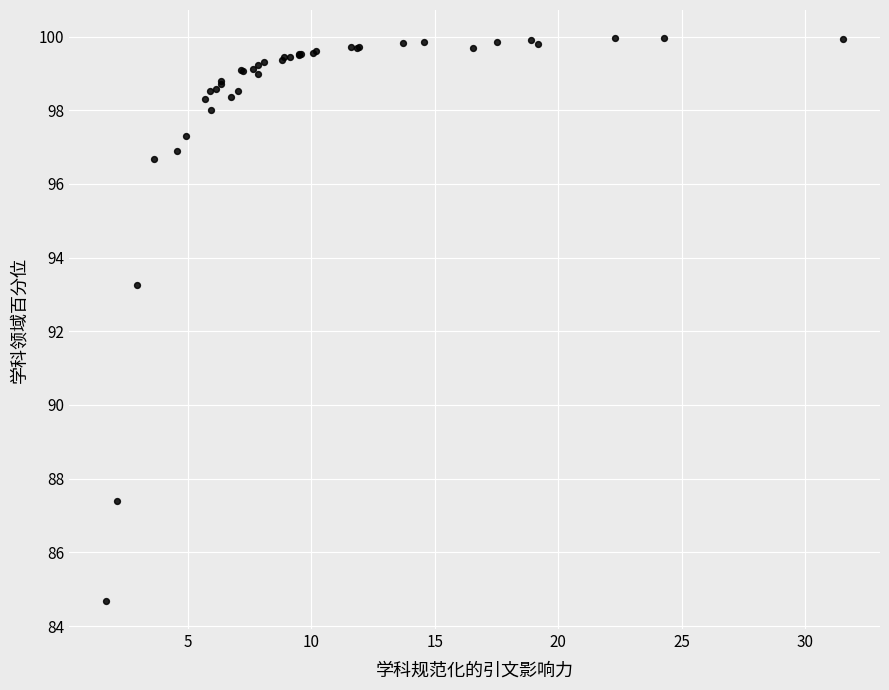

What Y value in the scatter plot is closest to 92?

93.3